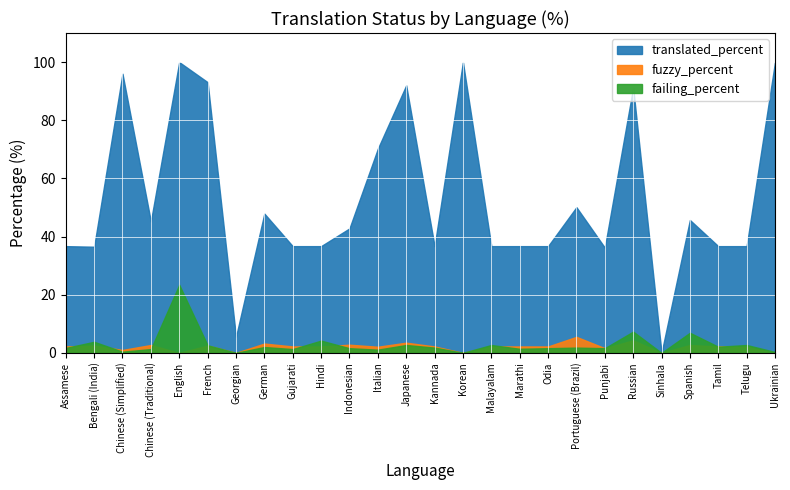

Between Russian and Bengali (India), which is larger?

Russian